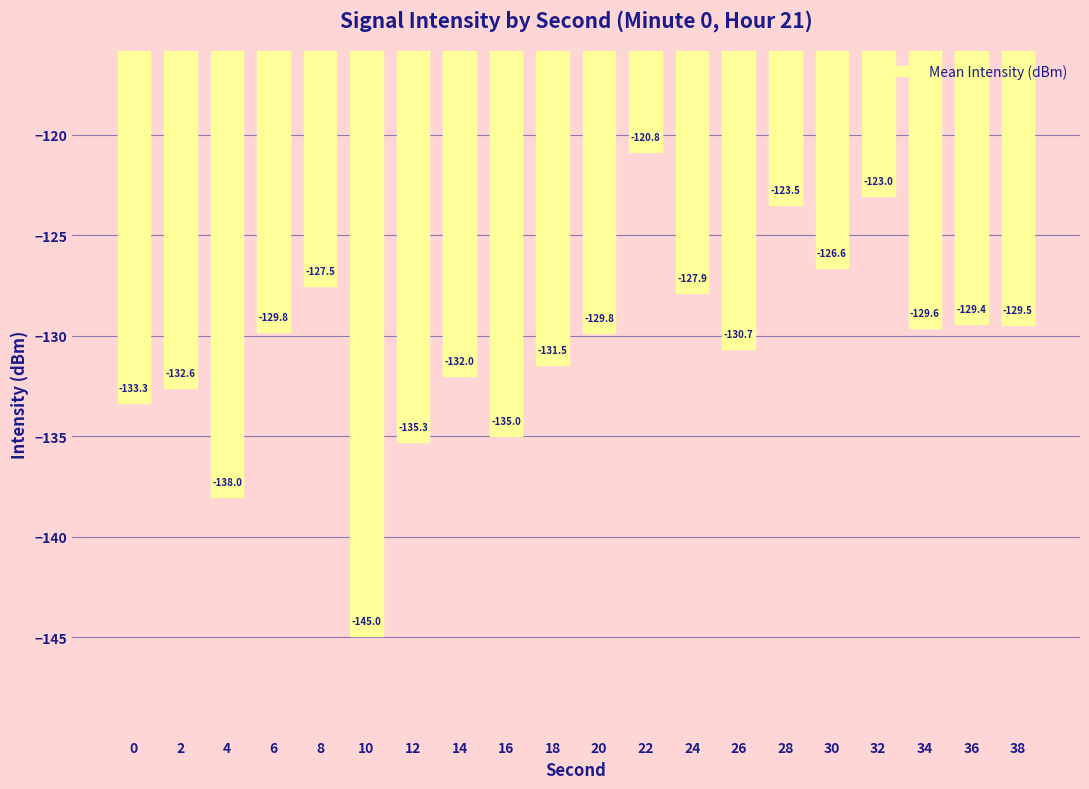

Does the chart contain stacked bars?

No